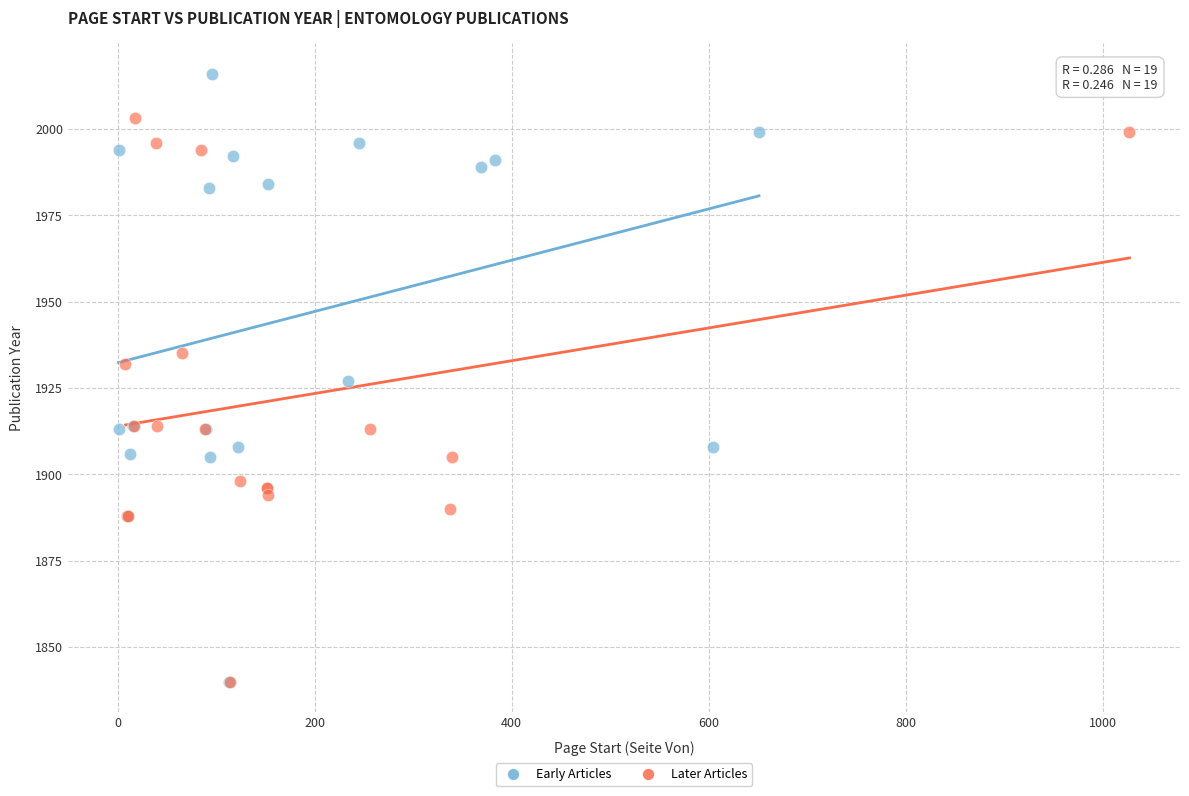

Which series reaches the maximum Y coordinate?

Early Articles